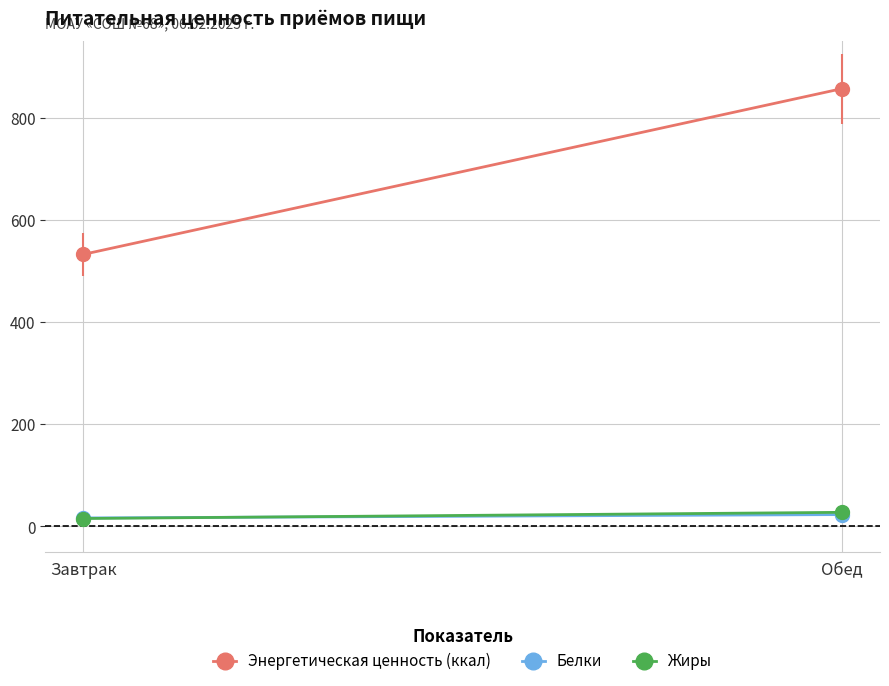

Rank the categories by Энергетическая ценность (ккал) value from lowest to highest.

Завтрак, Обед